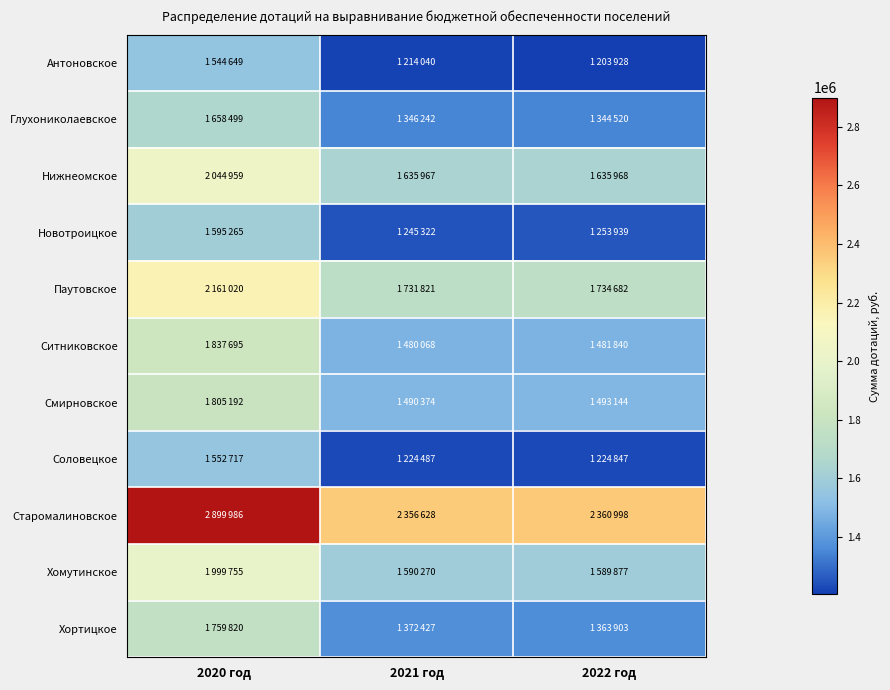

Reading right to left, list all the values displayed in this chart.

Антоновское: 2022 год=1203928	2021 год=1214040	2020 год=1544649
Глухониколаевское: 2022 год=1344520	2021 год=1346242	2020 год=1658499
Нижнеомское: 2022 год=1635968	2021 год=1635967	2020 год=2044959
Новотроицкое: 2022 год=1253939	2021 год=1245322	2020 год=1595265
Паутовское: 2022 год=1734682	2021 год=1731821	2020 год=2161020
Ситниковское: 2022 год=1481840	2021 год=1480068	2020 год=1837695
Смирновское: 2022 год=1493144	2021 год=1490374	2020 год=1805192
Соловецкое: 2022 год=1224847	2021 год=1224487	2020 год=1552717
Старомалиновское: 2022 год=2360998	2021 год=2356628	2020 год=2899986
Хомутинское: 2022 год=1589877	2021 год=1590270	2020 год=1999755
Хортицкое: 2022 год=1363903	2021 год=1372427	2020 год=1759820